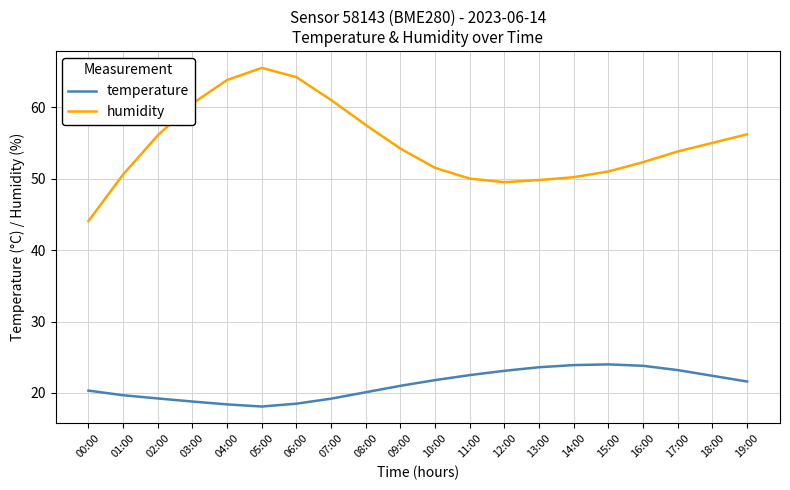

Which series changed the most between 11:00 and 15:00?

temperature